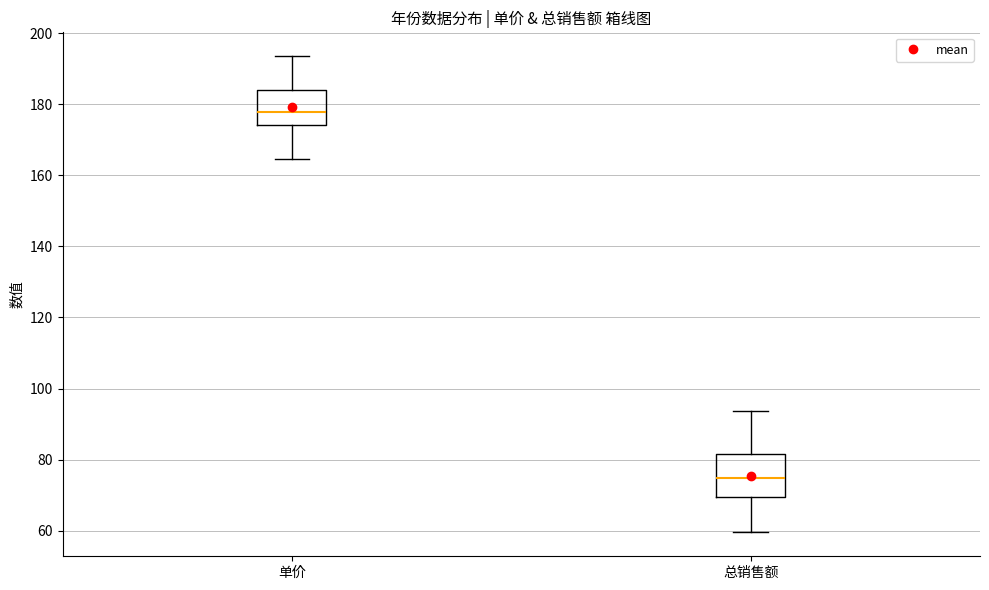

Which box's median line is the highest?

单价